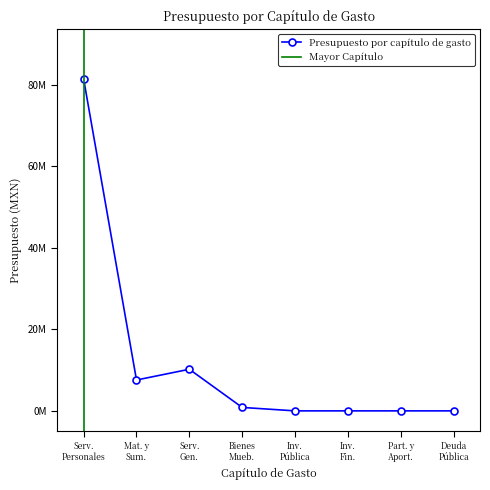

Is it true that the value at Bienes Mueb. is 843213.4?

True